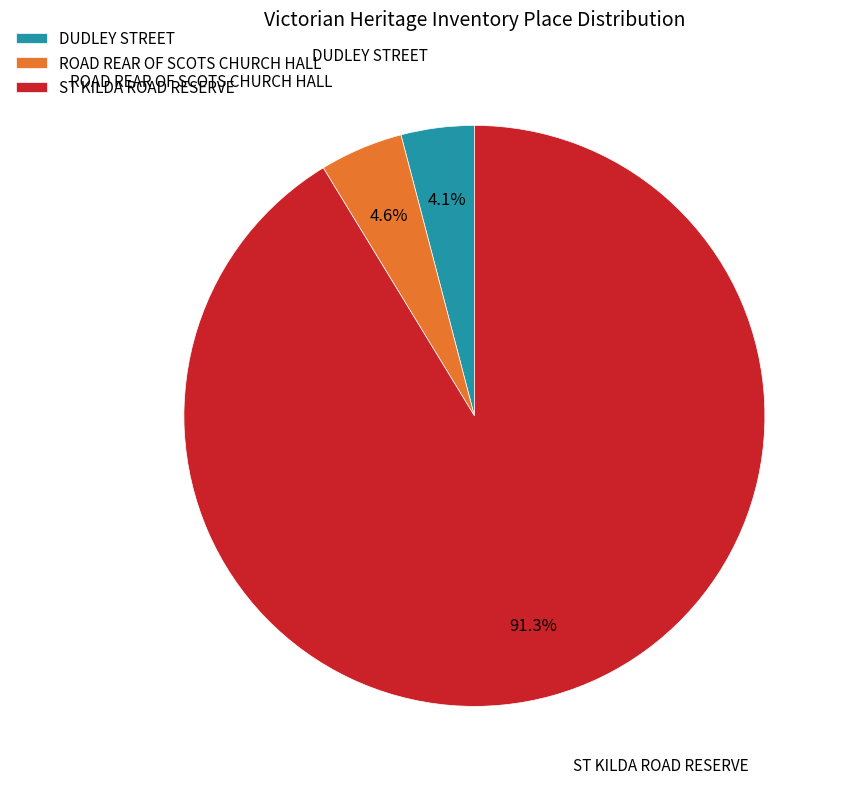

How many slices are in this pie chart?

3